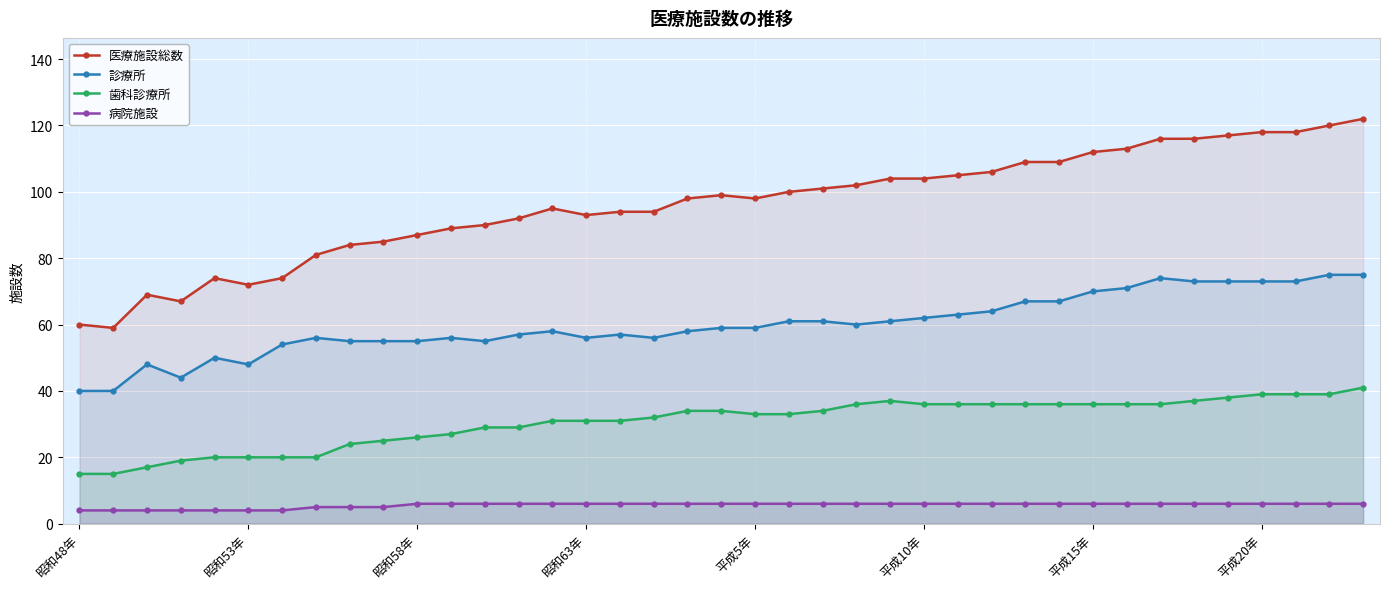

Does the chart display data point markers on the line(s)?

Yes